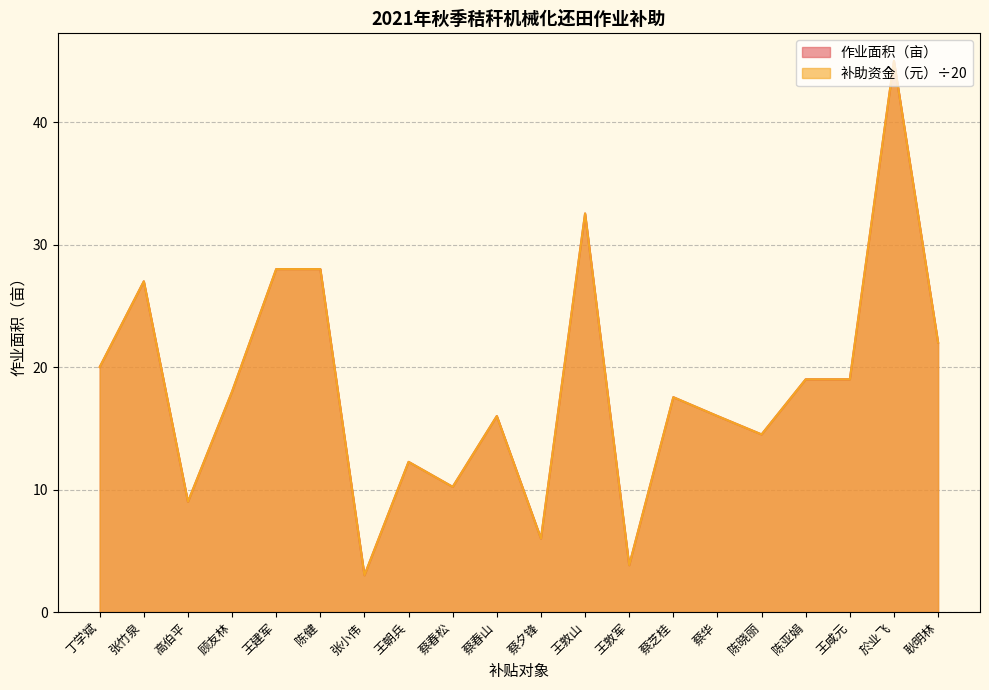

Which series has the widest spread of values?

作业面积（亩）